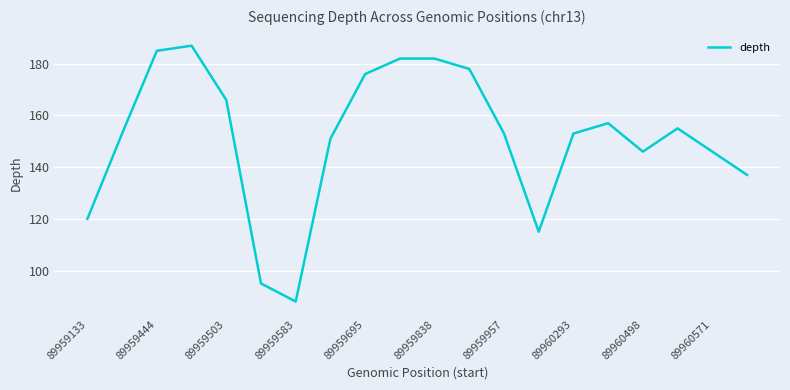

What is the difference between the maximum and minimum values?

99